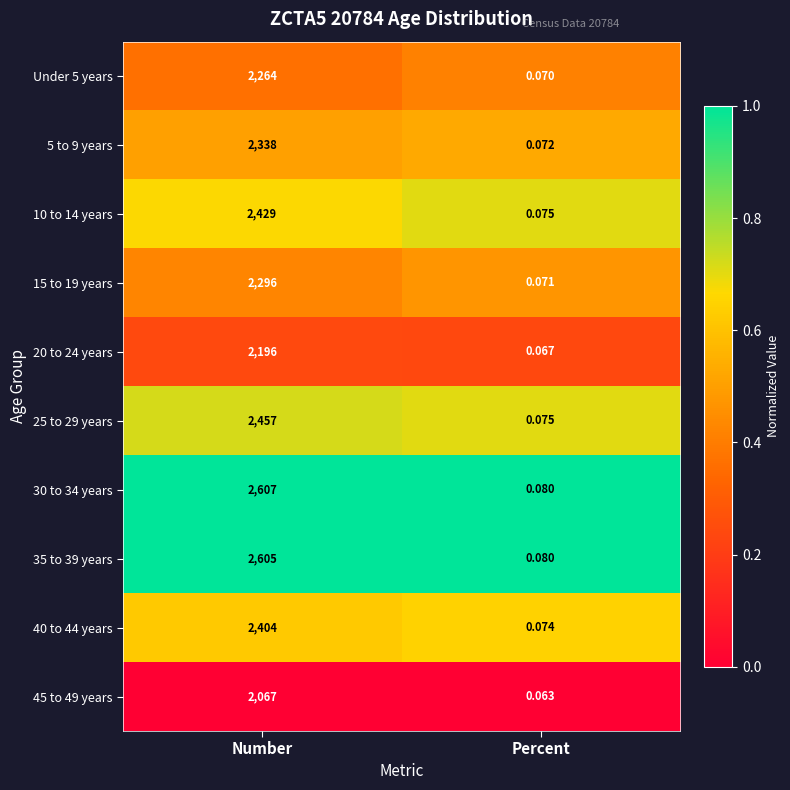

Where is 25 to 29 years nearest to the value 1228?

Percent